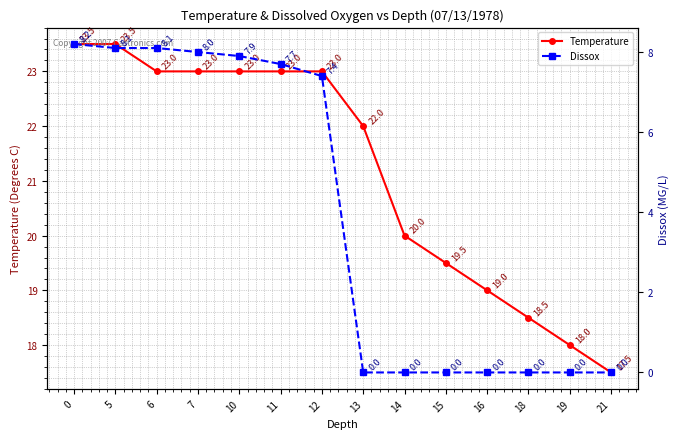

What is the difference between the maximum and second lowest values in the Temperature series?

5.5